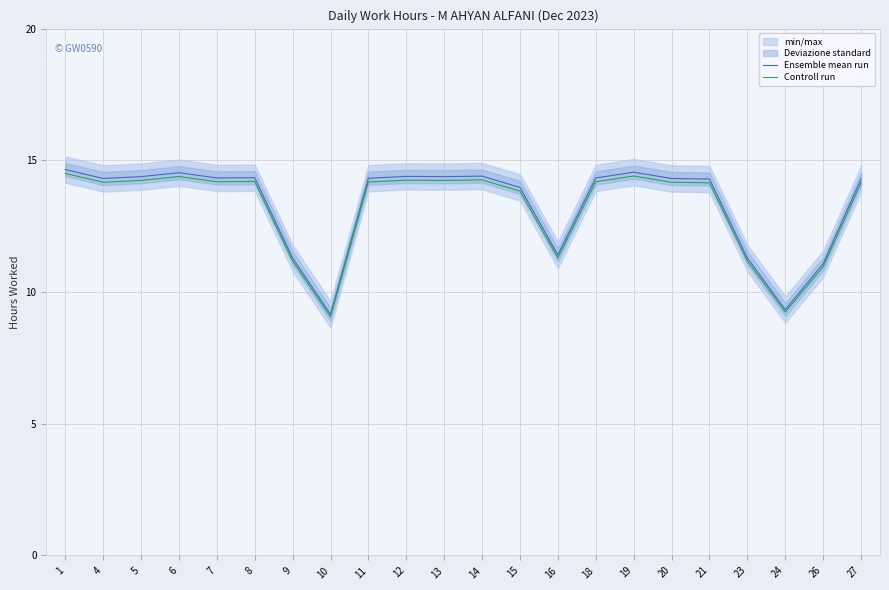

What is the value of the Controll run point at the 6th from the left?

14.2